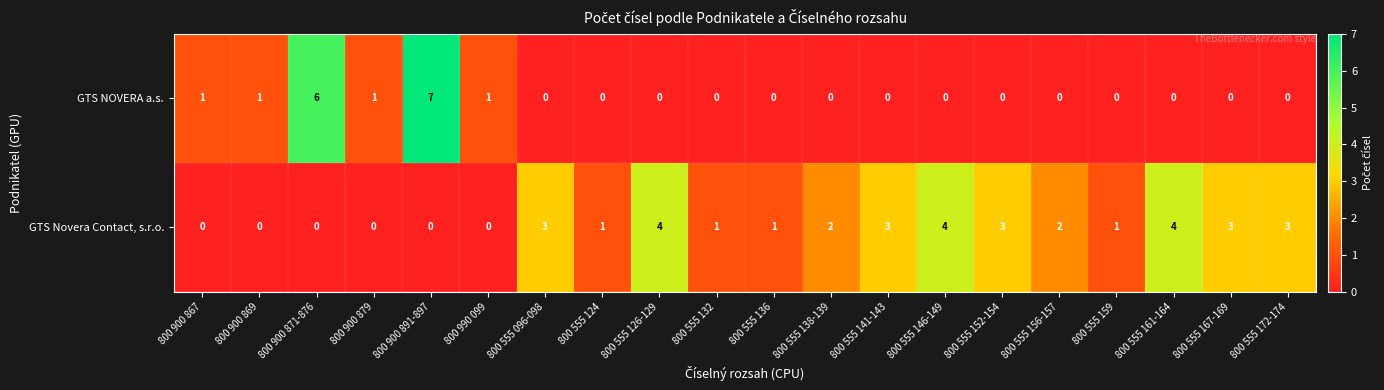

Where does the GTS Novera Contact, s.r.o. series first go above 2?

800 555 096-098